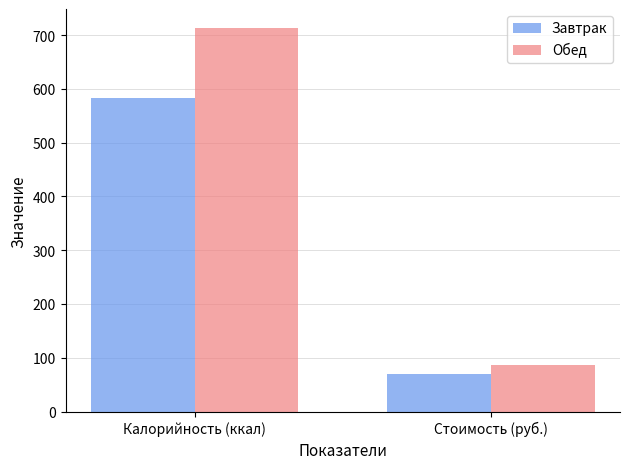

List the series in order of their overall mean, highest first.

Обед, Завтрак